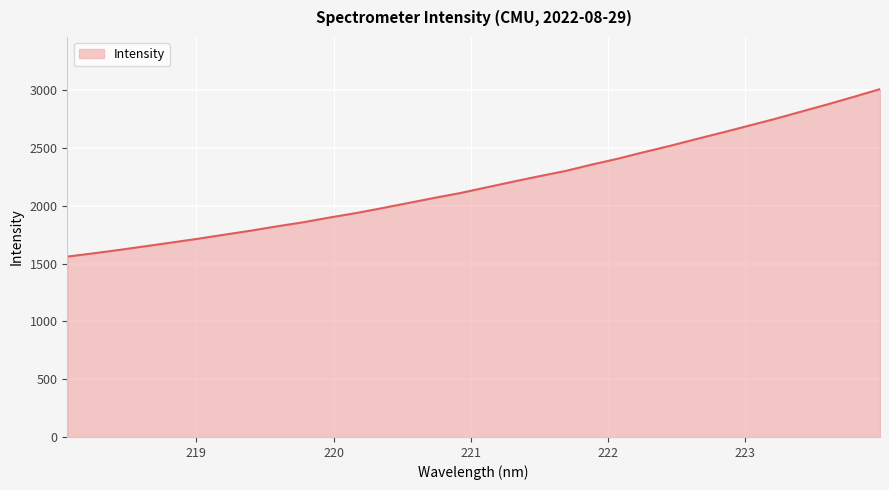

What is the maximum value shown in the chart?

3009.4